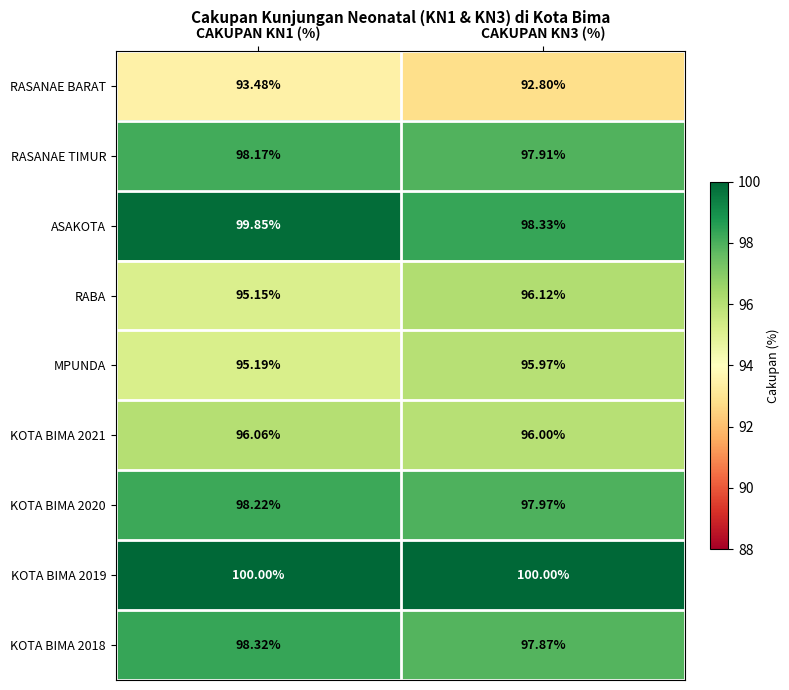

Which series changed the most between CAKUPAN KN1 (%) and CAKUPAN KN3 (%)?

ASAKOTA